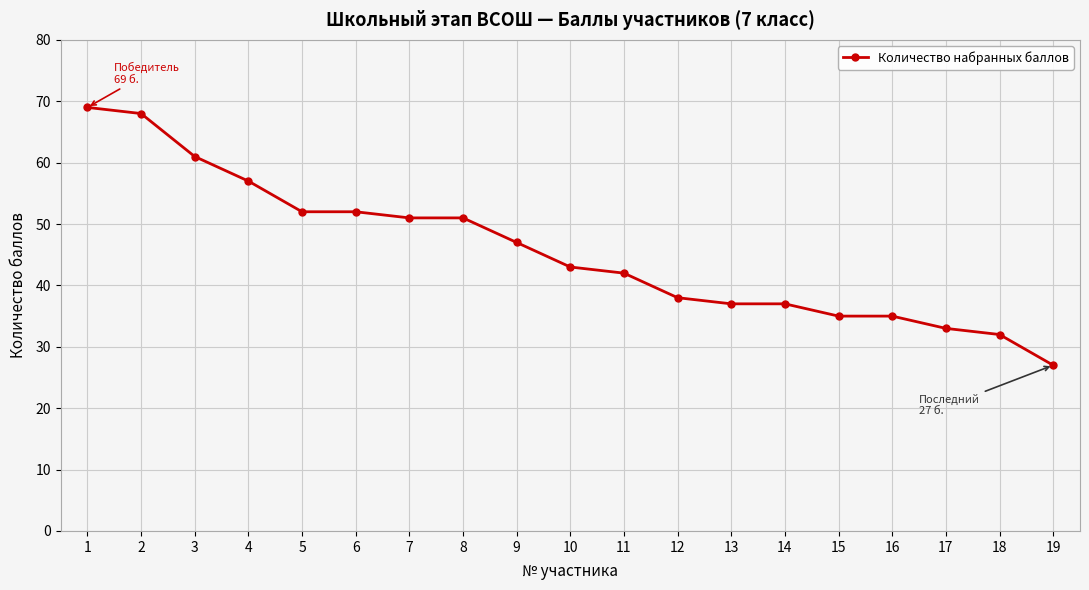

Reading left to right, transcribe all the data shown in this chart.

1=69	2=68	3=61	4=57	5=52	6=52	7=51	8=51	9=47	10=43	11=42	12=38	13=37	14=37	15=35	16=35	17=33	18=32	19=27